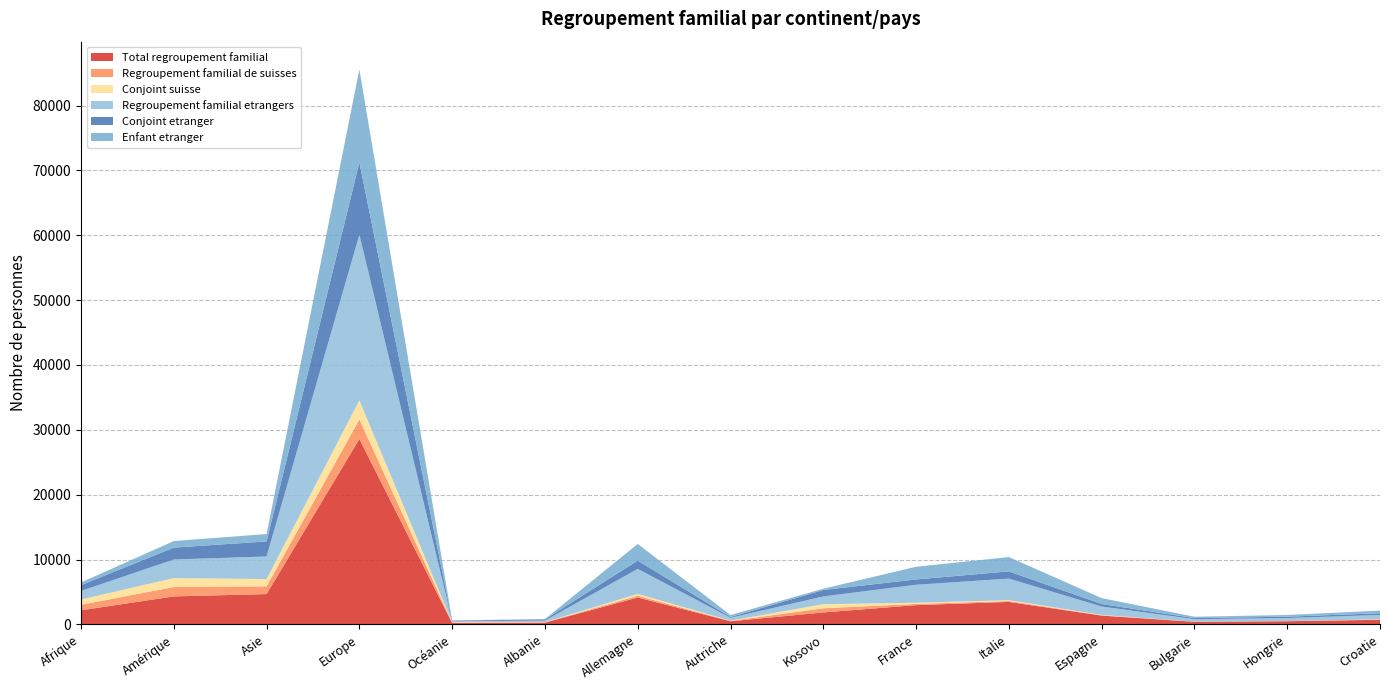

Reading left to right, what are all the values shown in this chart?

Total regroupement familial: Afrique=2171	Amérique=4308	Asie=4673	Europe=28583	Océanie=208	Albanie=270	Allemagne=4140	Autriche=480	Kosovo=1838	France=2966	Italie=3461	Espagne=1349	Bulgarie=392	Hongrie=482	Croatie=707
Regroupement familial de suisses: Afrique=850	Amérique=1445	Asie=1187	Europe=3021	Océanie=60	Albanie=42	Allemagne=282	Autriche=47	Kosovo=642	France=188	Italie=137	Espagne=54	Bulgarie=11	Hongrie=7	Croatie=42
Conjoint suisse: Afrique=811	Amérique=1383	Asie=1126	Europe=2930	Océanie=60	Albanie=42	Allemagne=272	Autriche=45	Kosovo=632	France=174	Italie=134	Espagne=54	Bulgarie=11	Hongrie=6	Croatie=42
Regroupement familial etrangers: Afrique=1321	Amérique=2863	Asie=3486	Europe=25562	Océanie=148	Albanie=228	Allemagne=3858	Autriche=433	Kosovo=1196	France=2778	Italie=3324	Espagne=1295	Bulgarie=381	Hongrie=475	Croatie=665
Conjoint etranger: Afrique=894	Amérique=1837	Asie=2321	Europe=11175	Océanie=91	Albanie=189	Allemagne=1285	Autriche=125	Kosovo=994	France=821	Italie=1115	Espagne=387	Bulgarie=173	Hongrie=212	Croatie=256
Enfant etranger: Afrique=414	Amérique=1014	Asie=1134	Europe=14316	Océanie=56	Albanie=36	Allemagne=2569	Autriche=306	Kosovo=194	France=1957	Italie=2206	Espagne=907	Bulgarie=207	Hongrie=261	Croatie=409